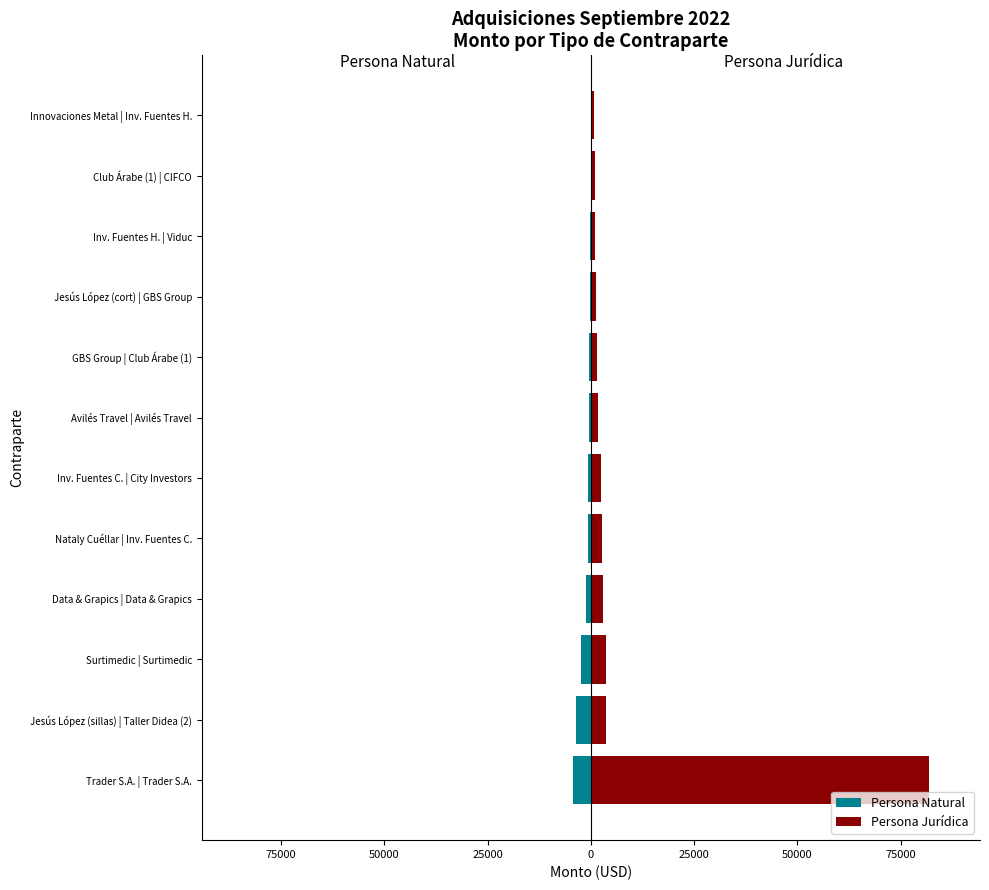

How many data points does each series have?

12